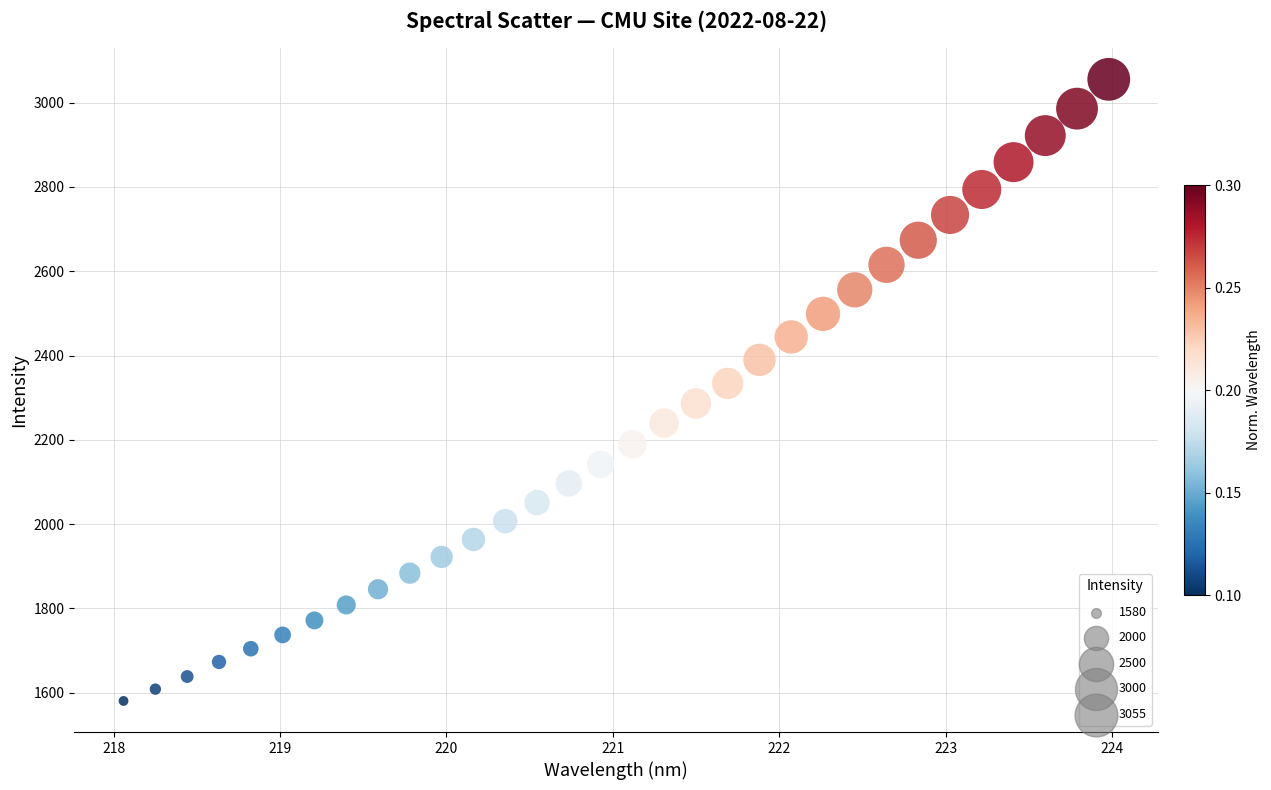

What is the range of Y values (max minus min)?

1474.8